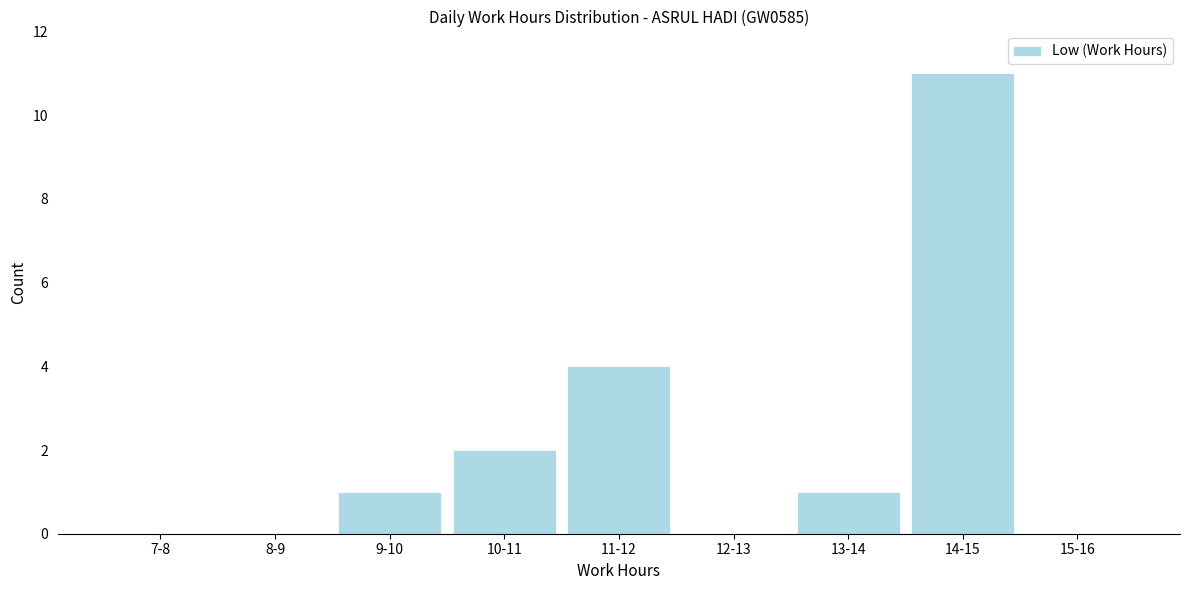

Reading left to right, extract all data points from this chart.

7-8=0	8-9=0	9-10=1	10-11=2	11-12=4	12-13=0	13-14=1	14-15=11	15-16=0